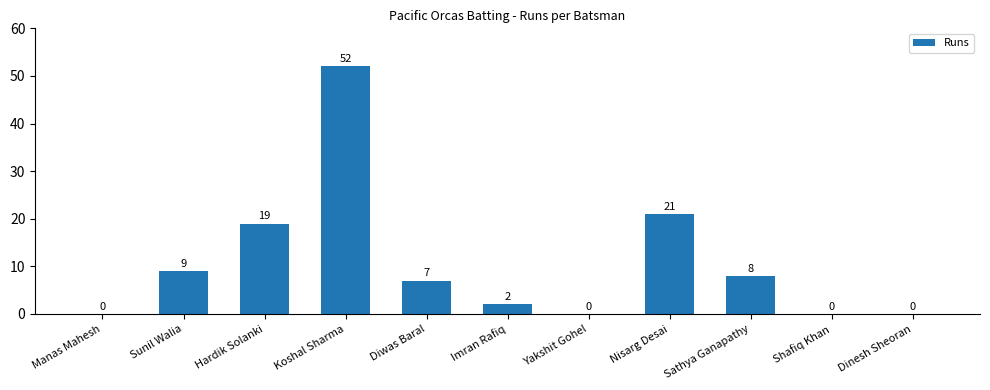

Reading right to left, extract all data points from this chart.

Dinesh Sheoran=0	Shafiq Khan=0	Sathya Ganapathy=8	Nisarg Desai=21	Yakshit Gohel=0	Imran Rafiq=2	Diwas Baral=7	Koshal Sharma=52	Hardik Solanki=19	Sunil Walia=9	Manas Mahesh=0